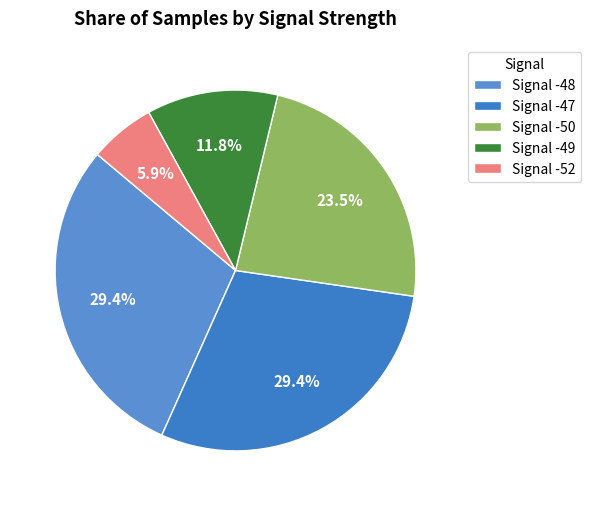

Which category has the smallest portion of the pie?

Signal -52